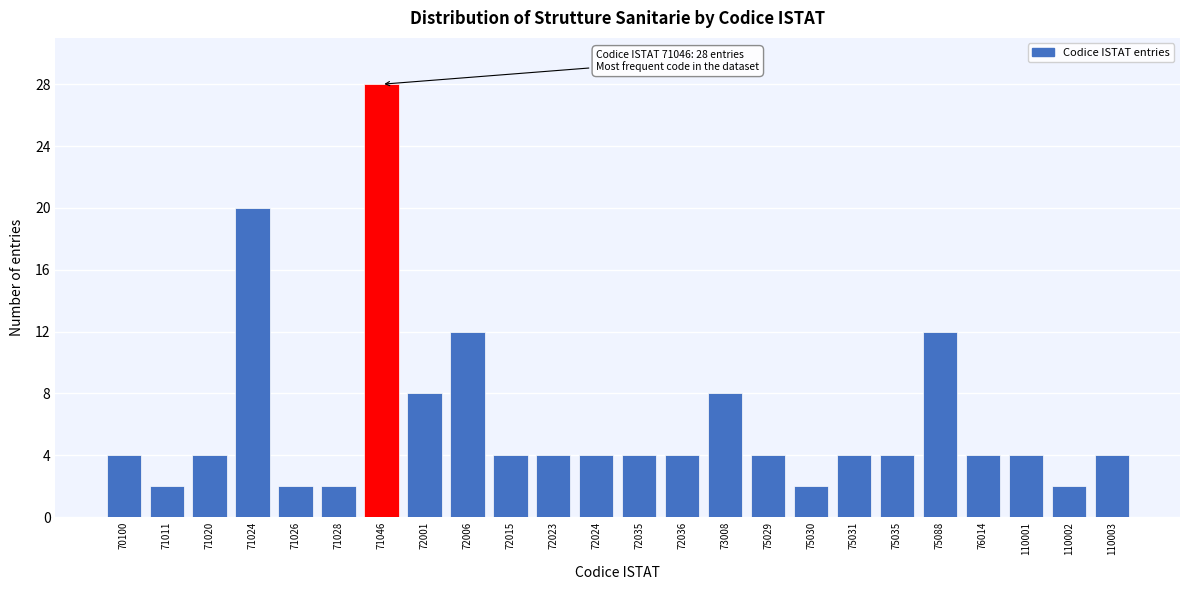

Reading left to right, what are all the values shown in this chart?

70100=4	71011=2	71020=4	71024=20	71026=2	71028=2	71046=28	72001=8	72006=12	72015=4	72023=4	72024=4	72035=4	72036=4	73008=8	75029=4	75030=2	75031=4	75035=4	75088=12	76014=4	110001=4	110002=2	110003=4